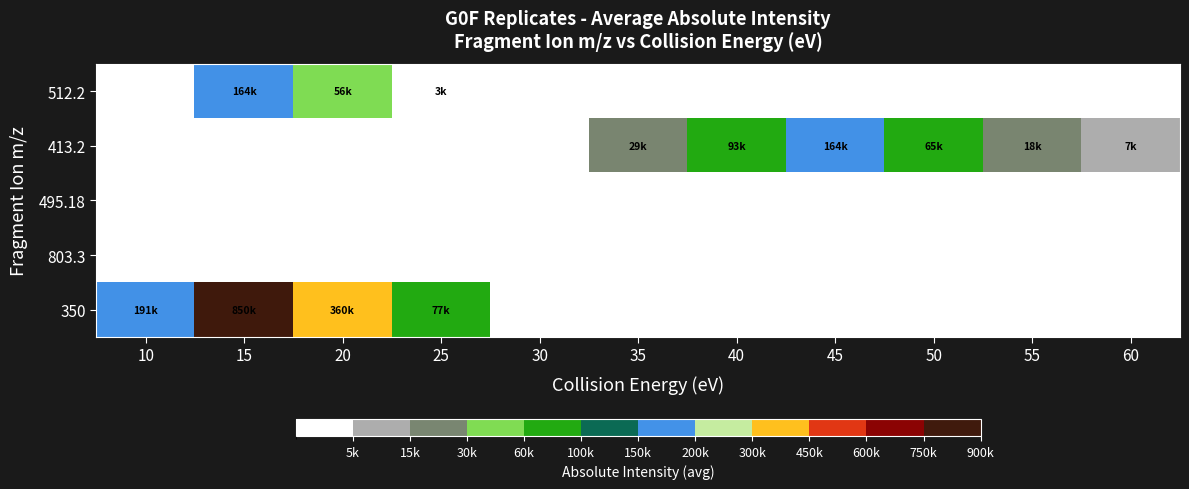

Which label corresponds to the smallest value in the chart?

10